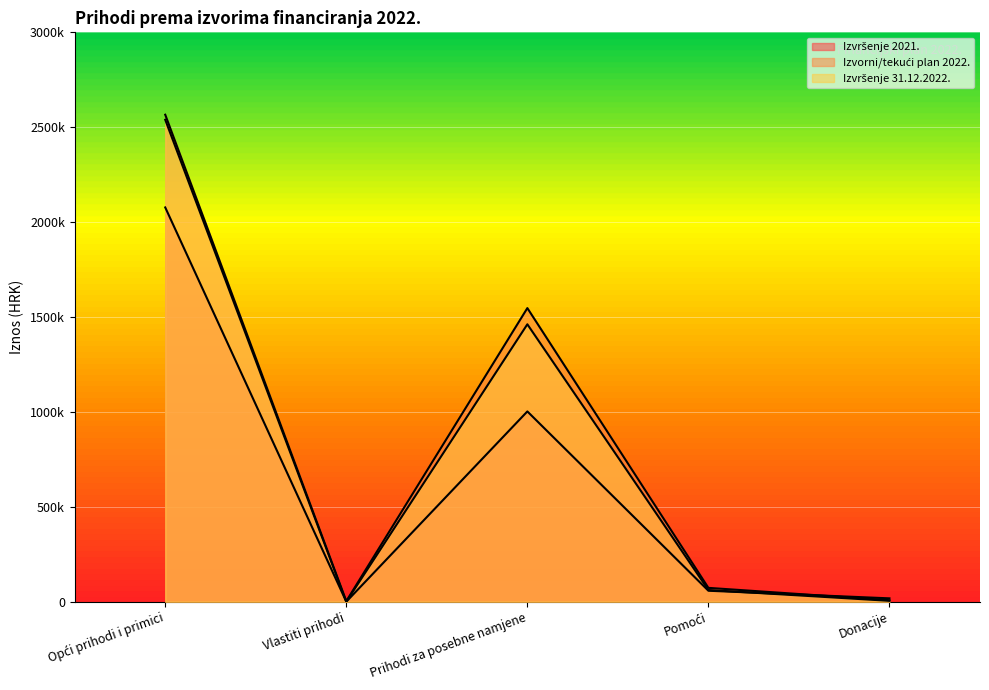

What is the maximum value for Izvorni/tekući plan 2022.?

2565963.0